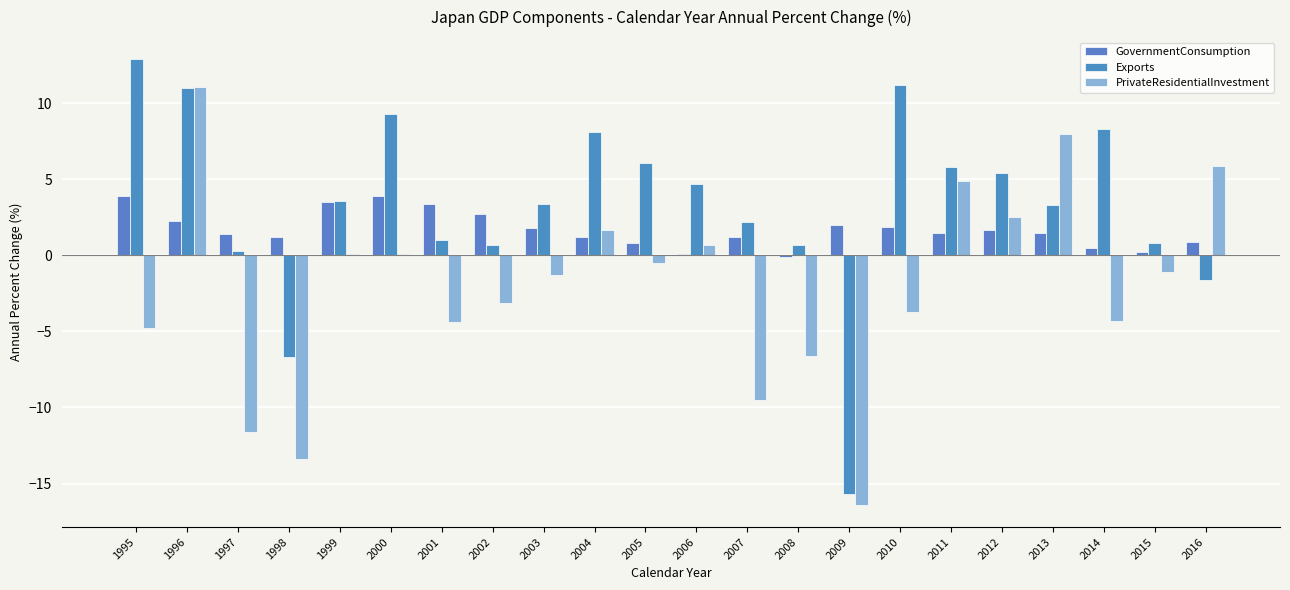

Rank the series at 2003 from lowest to highest value.

PrivateResidentialInvestment, GovernmentConsumption, Exports